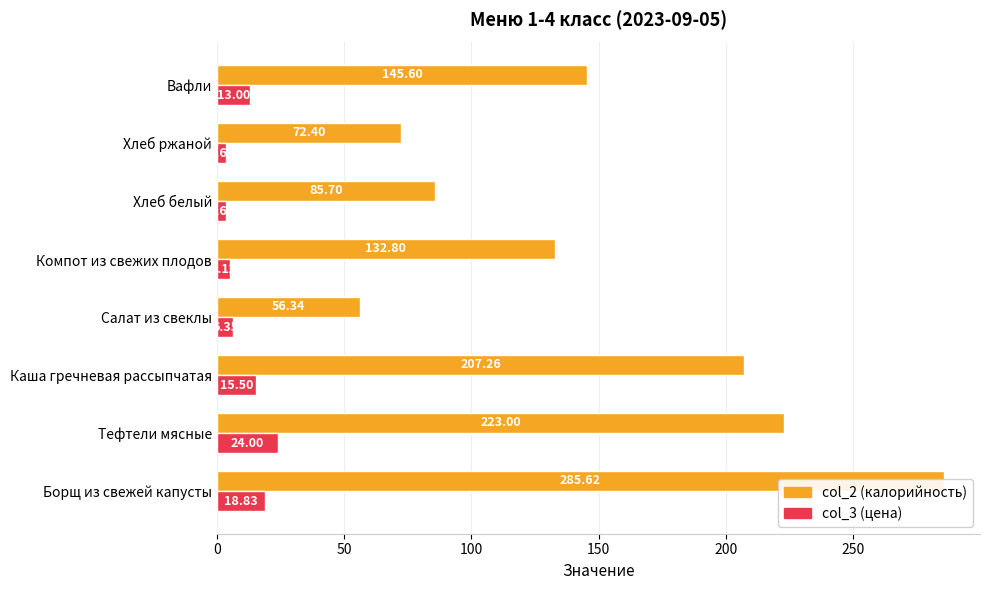

Which series has the largest total across all categories?

col_2